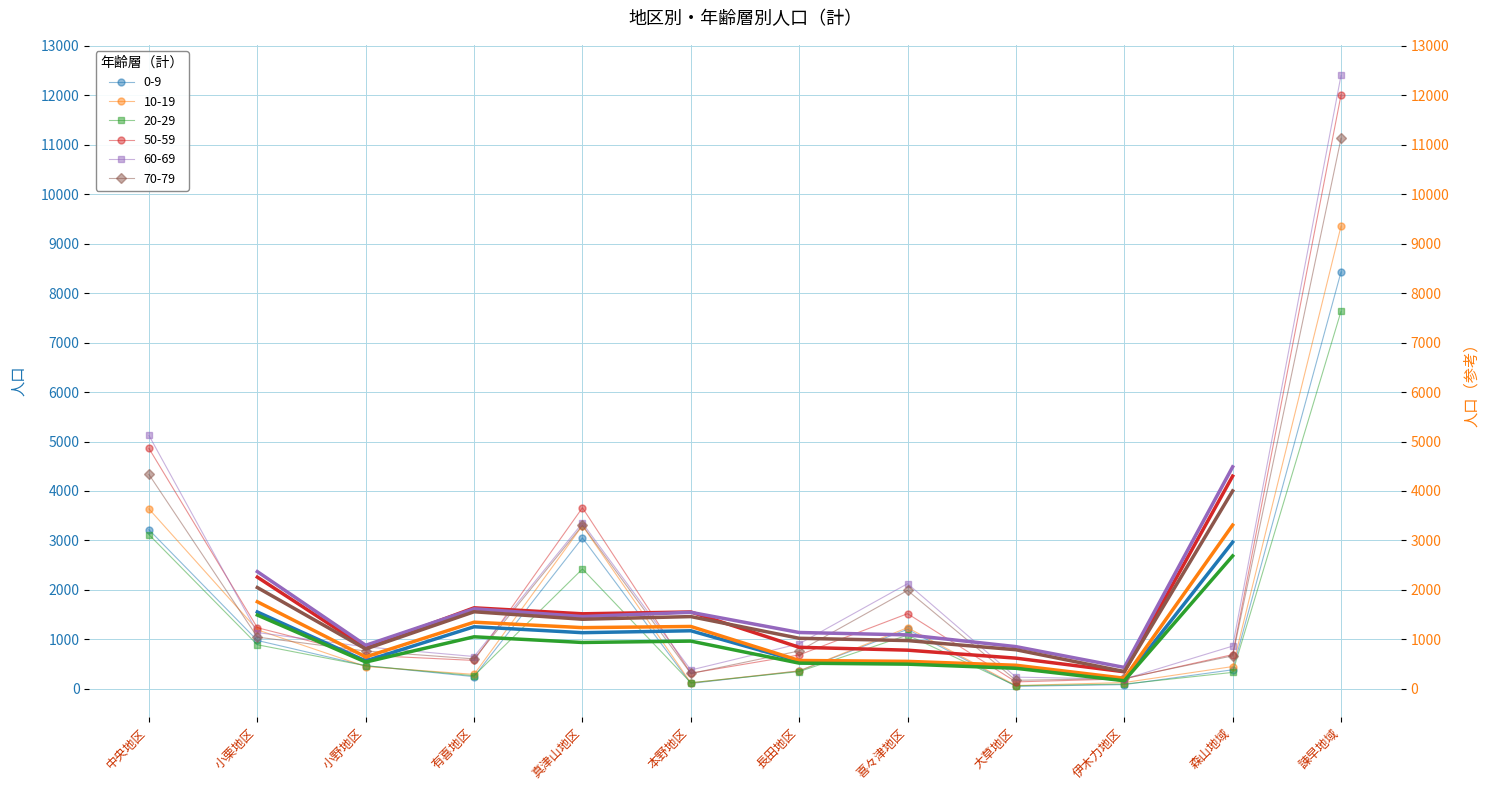

Which series has the largest total across all categories?

60-69